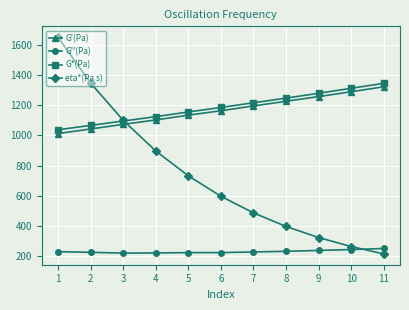

True or false: G*(Pa) and G'(Pa) cross at least once.

False